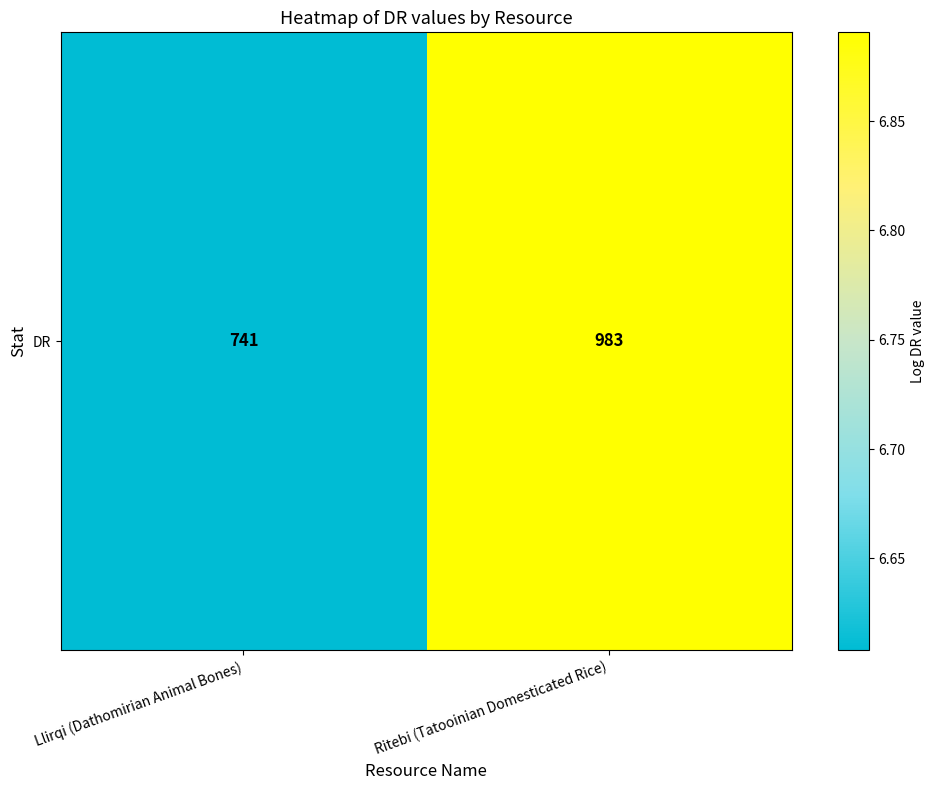

Which has a higher value, Llirqi (Dathomirian Animal Bones) or Ritebi (Tatooinian Domesticated Rice)?

Ritebi (Tatooinian Domesticated Rice)